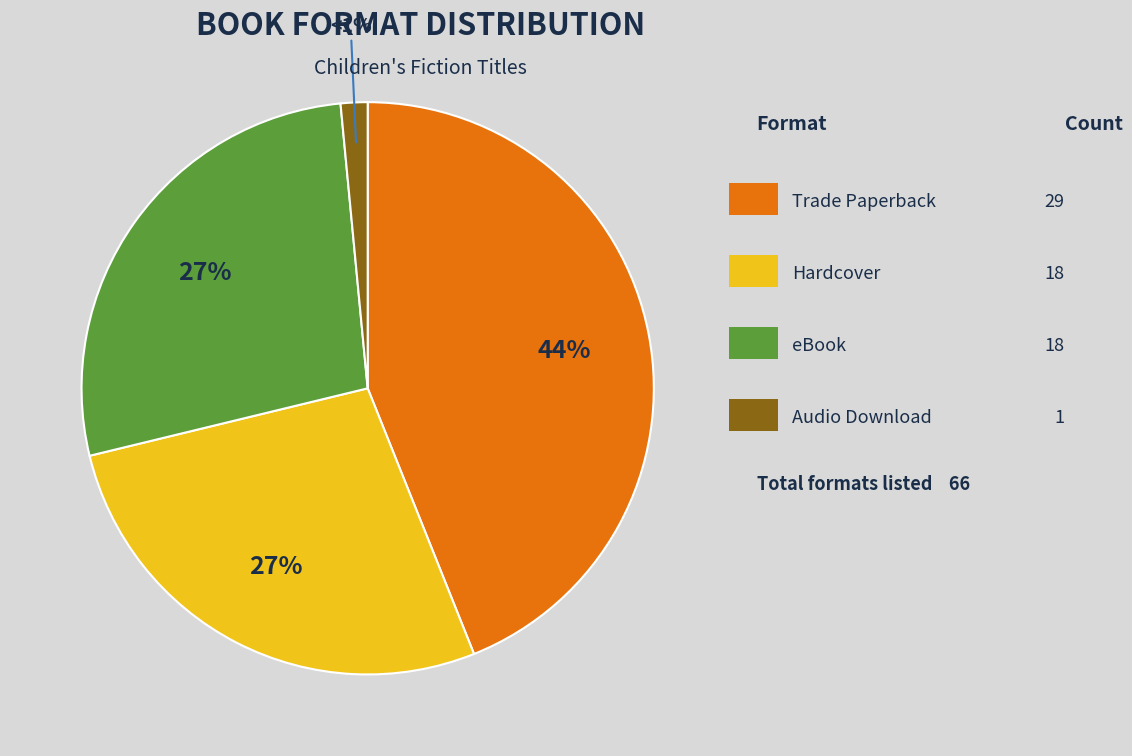

Which slice is the smallest?

Audio Download